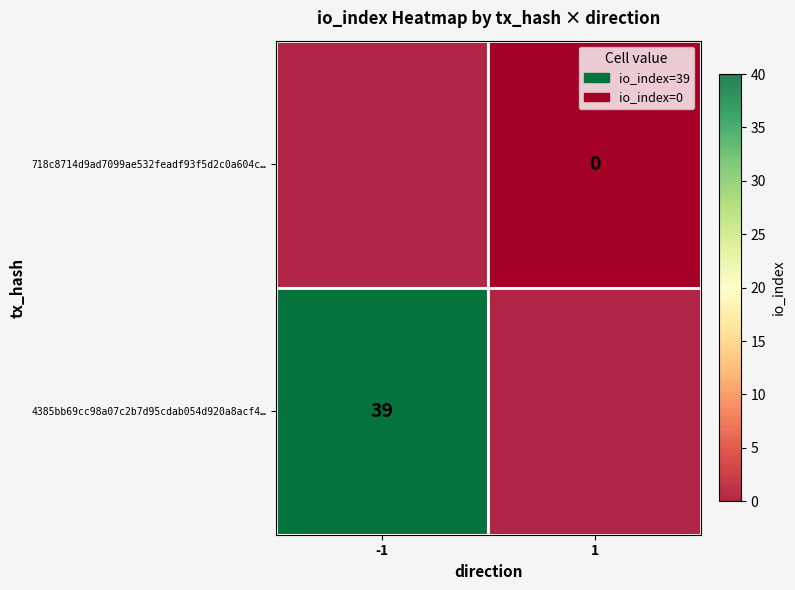

The 4385bb69cc98a07c2b7d95cdab054d920a8acf4… series shows 26 at -1. True or false?

False